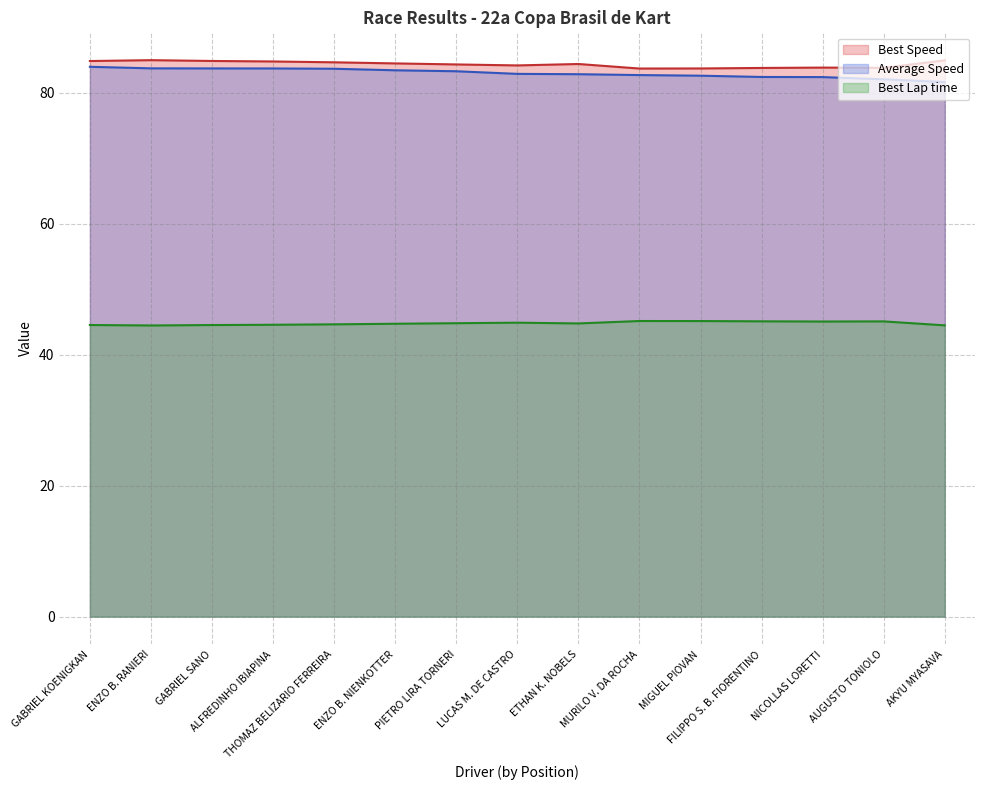

How many data points does each series have?

15